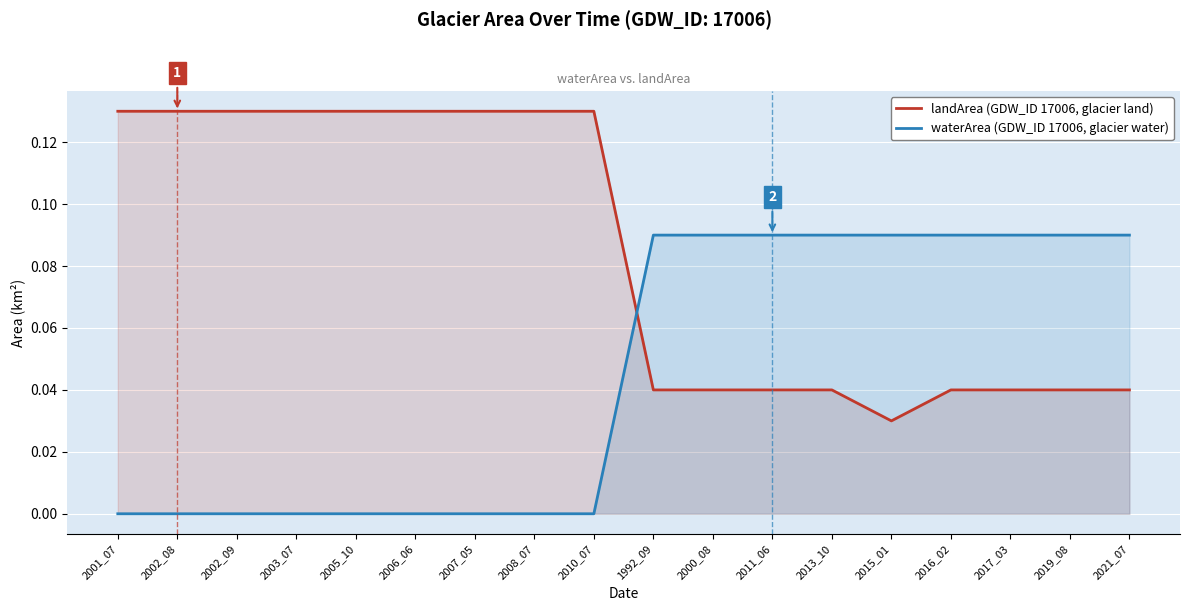

What is the difference between the highest and lowest values at 2007_05?

0.1